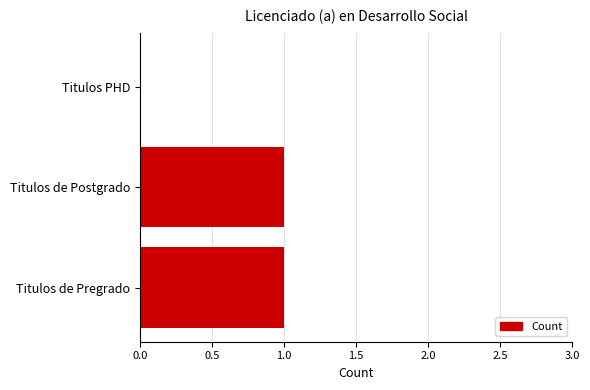

Which has a higher value, Titulos de Postgrado or Titulos PHD?

Titulos de Postgrado